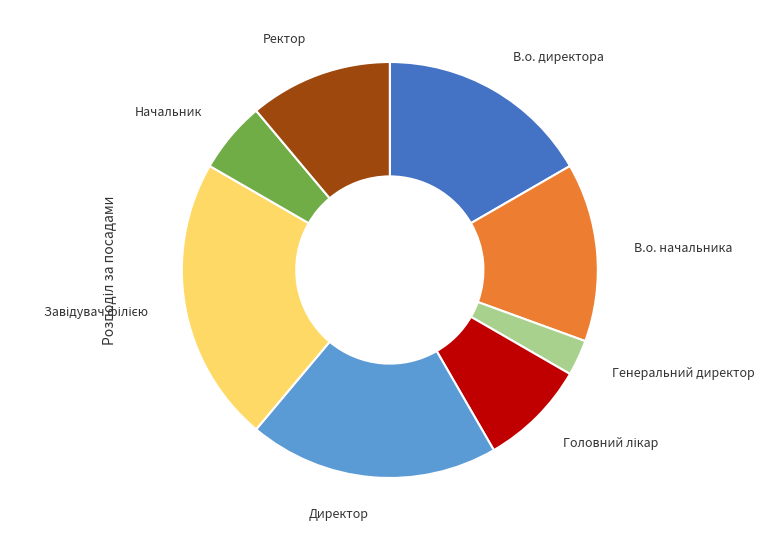

Between В.о. начальника and Директор, which is larger?

Директор